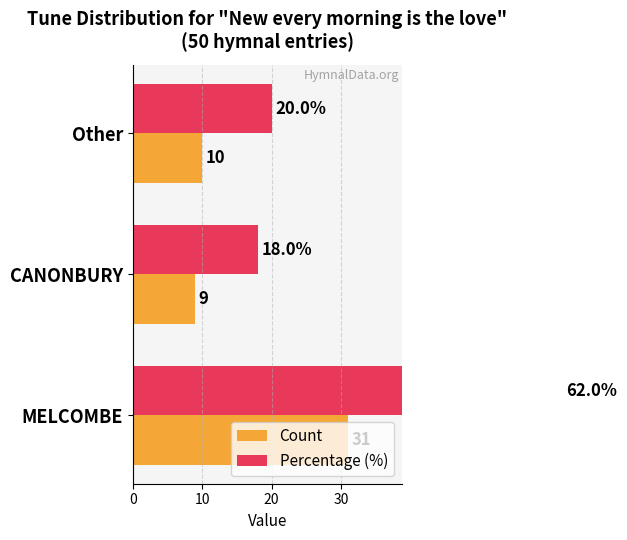

What is the difference between the maximum and minimum values in the Percentage (%) series?

44